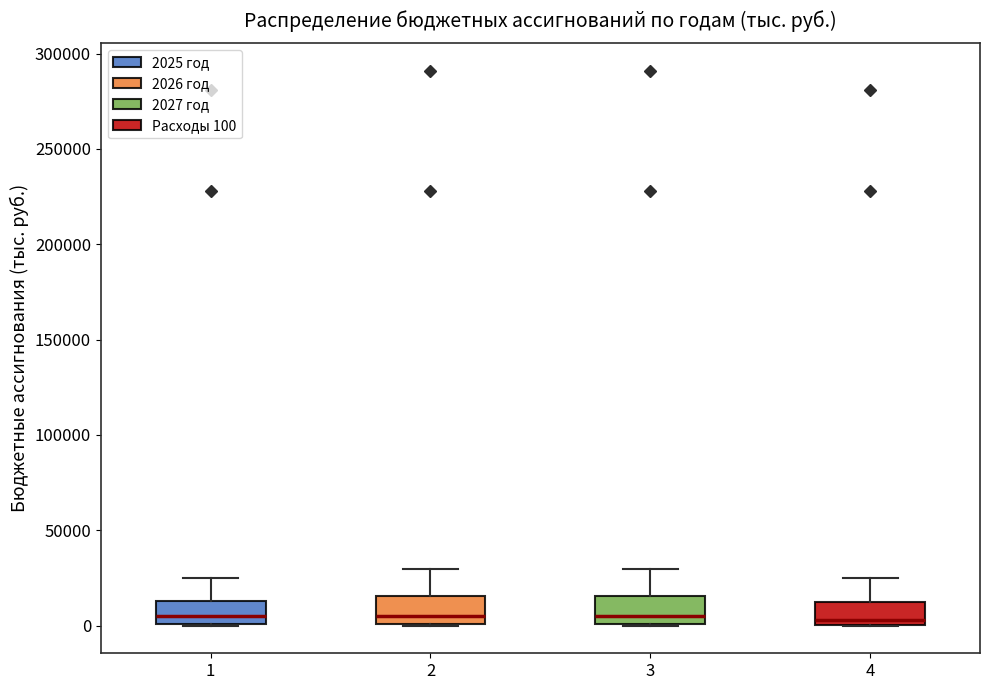

Where does the median line of the box at x = 3 sit on the y-axis? The values are not printed on the chart, so give them approximately, as read against the axis.

5000